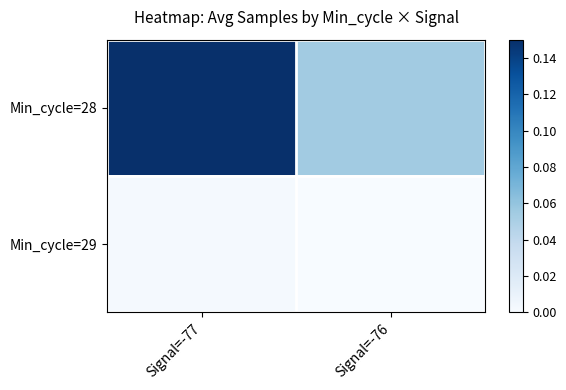

Reading left to right, extract all data points from this chart.

Min_cycle=28: Signal=-77=0.1	Signal=-76=0.1
Min_cycle=29: Signal=-77=0.0	Signal=-76=0.0